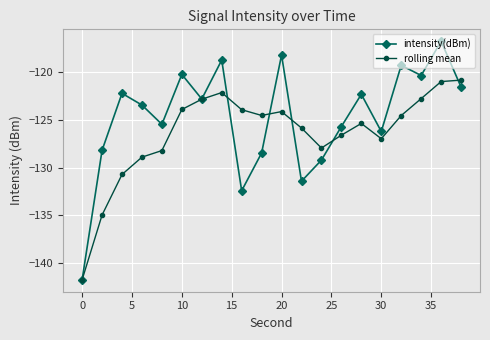

Which series ends up on top after the final intersection of intensity(dBm) and rolling mean?

rolling mean